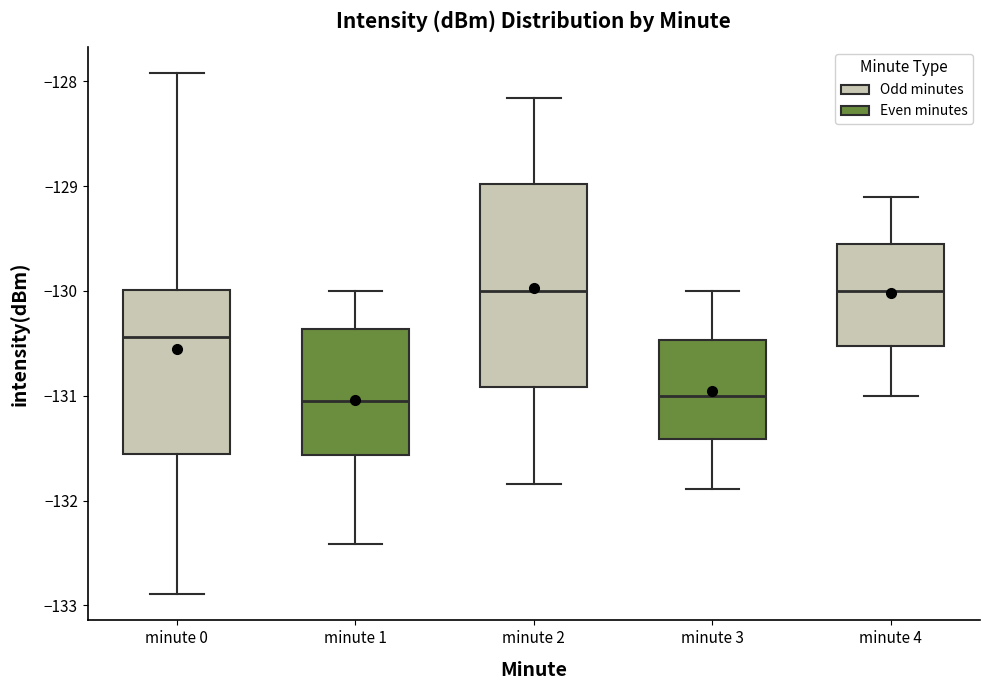

Reading left to right, read every box against the y-axis: the position of its median line, the range the box covers, and the ends of its whiskers. The values are not printed on the chart, so give them approximately, as read against the axis.

minute 0: median -130.4, box -131.6 to -130.0, whiskers -132.9 to -127.9
minute 1: median -131.1, box -131.6 to -130.4, whiskers -132.4 to -130.0
minute 2: median -130.0, box -130.9 to -129.0, whiskers -131.8 to -128.2
minute 3: median -131.0, box -131.4 to -130.5, whiskers -131.9 to -130.0
minute 4: median -130.0, box -130.5 to -129.6, whiskers -131.0 to -129.1